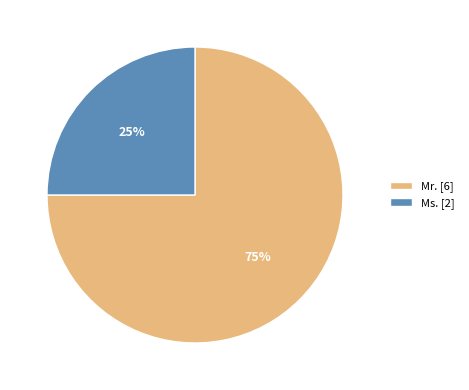

How many segments does this pie chart have?

2